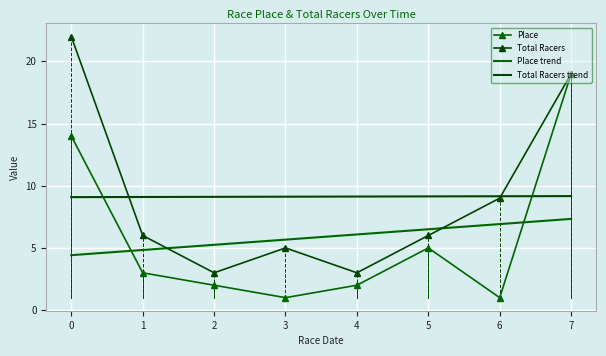

Reading left to right, what are all the values shown in this chart?

Place: 0=14.0	1=3.0	2=2.0	3=1.0	4=2.0	5=5.0	6=1.0	7=19.0
Total Racers: 0=22.0	1=6.0	2=3.0	3=5.0	4=3.0	5=6.0	6=9.0	7=19.0
Place trend: 0=4.4	1=4.8	2=5.2	3=5.7	4=6.1	5=6.5	6=6.9	7=7.3
Total Racers trend: 0=9.1	1=9.1	2=9.1	3=9.1	4=9.1	5=9.1	6=9.2	7=9.2